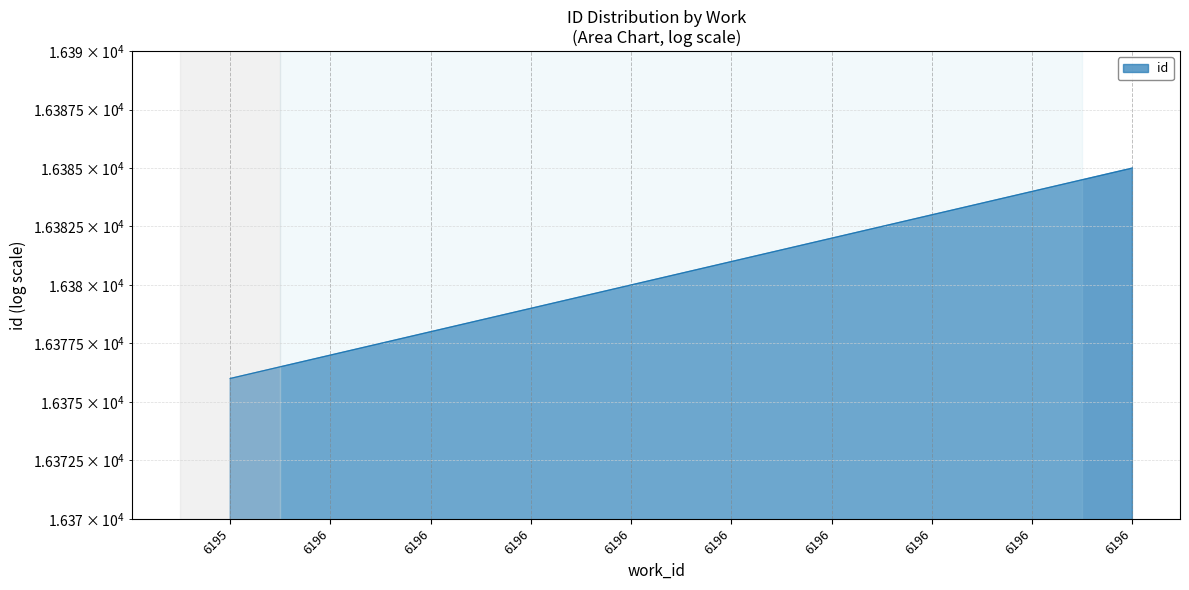

Where does the data first go above 16381?

6196